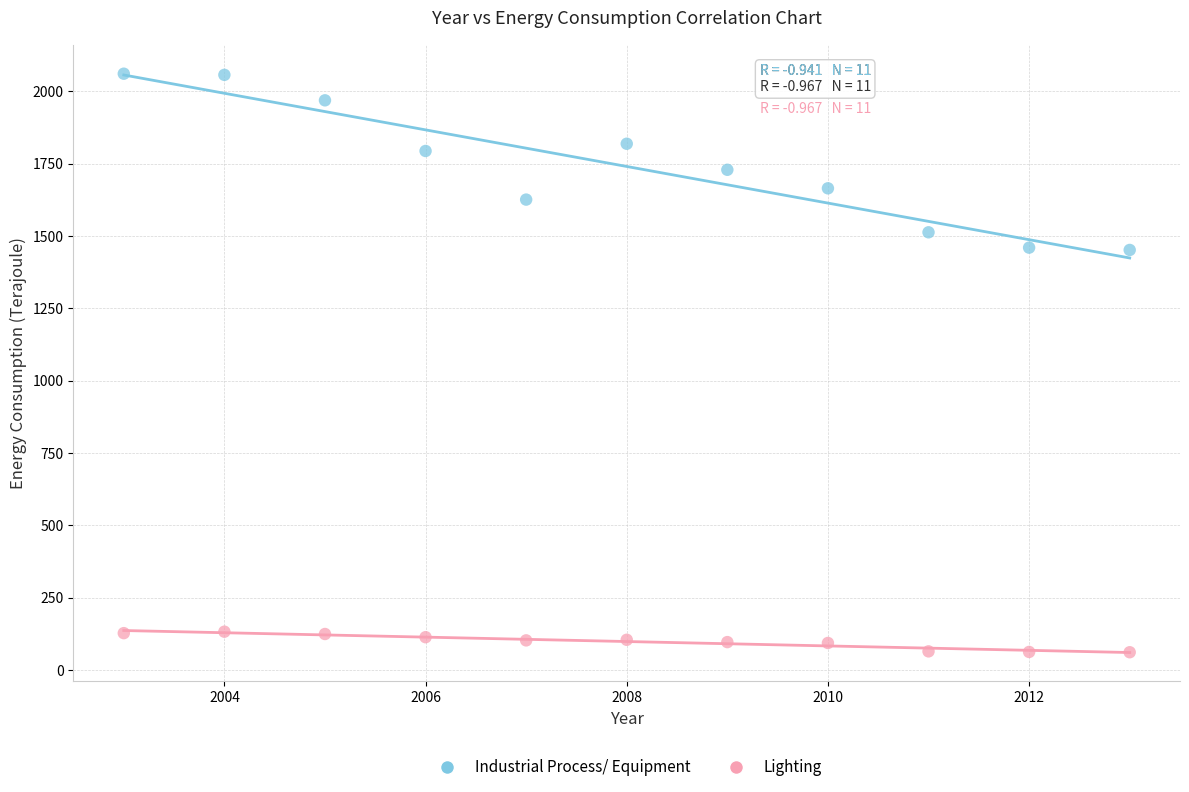

What are all the series names shown in the legend?

Industrial Process/ Equipment, Lighting